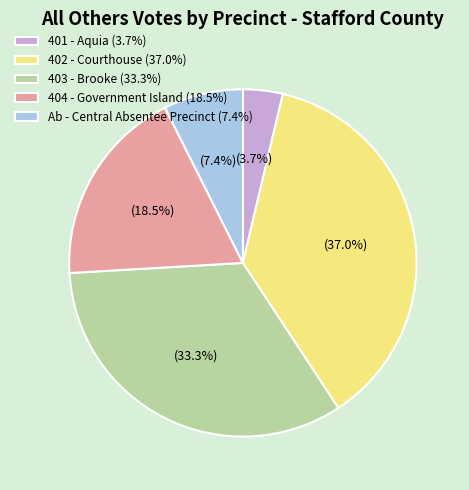

Rank the categories by value from lowest to highest.

401 - Aquia (3.7%), Ab - Central Absentee Precinct (7.4%), 404 - Government Island (18.5%), 403 - Brooke (33.3%), 402 - Courthouse (37.0%)